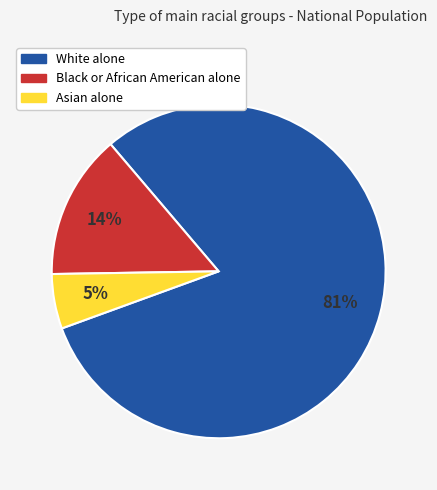

Which slice is the largest?

White alone